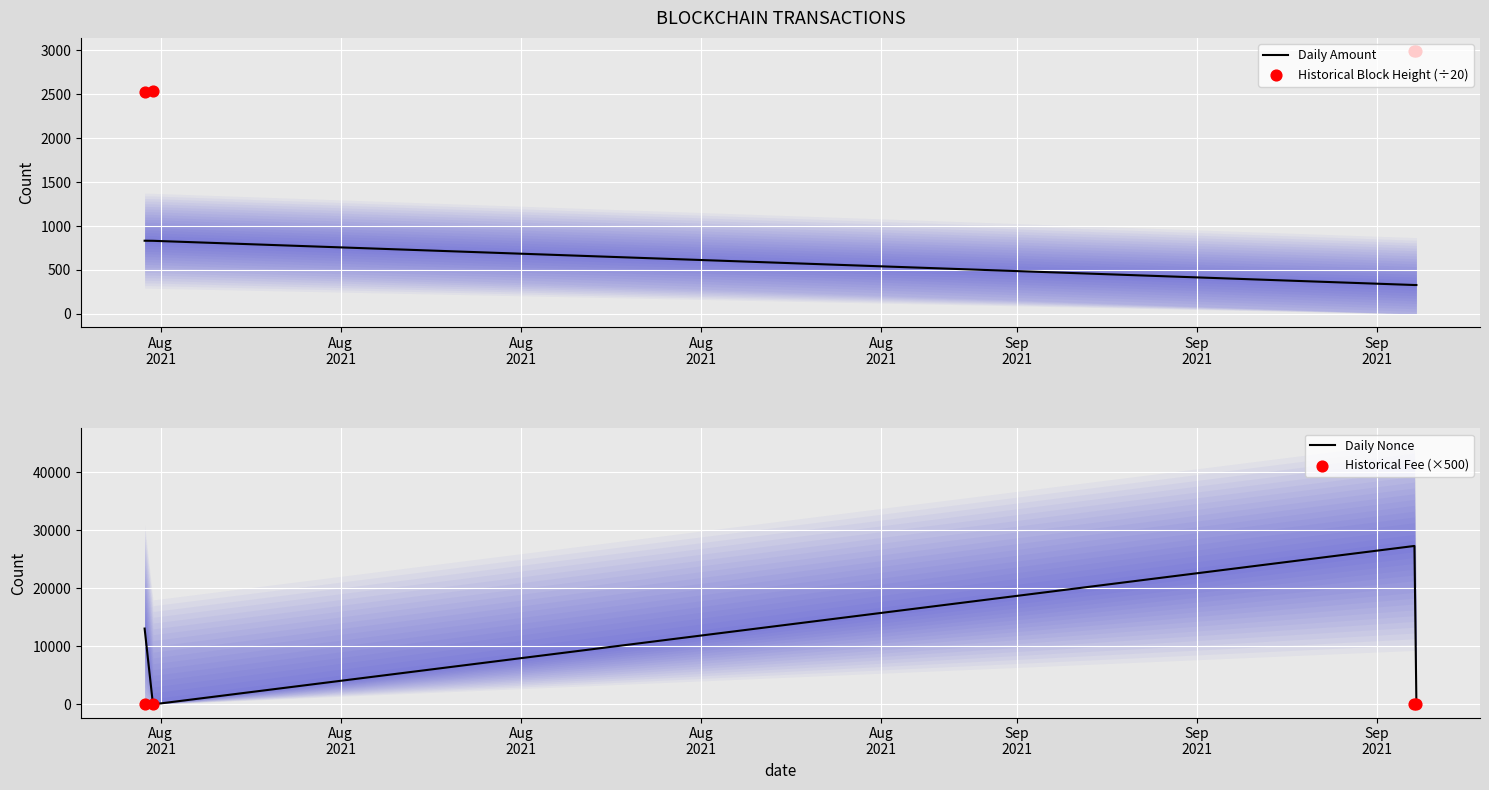

Which series has the widest spread of Y values?

Daily Nonce